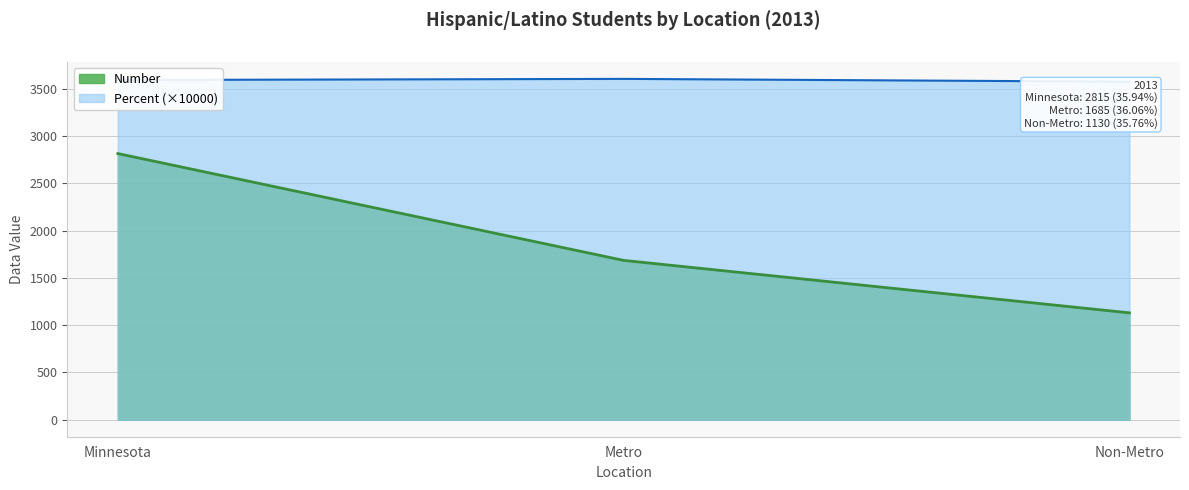

Where is Minnesota nearest to the value 1972?

Metro